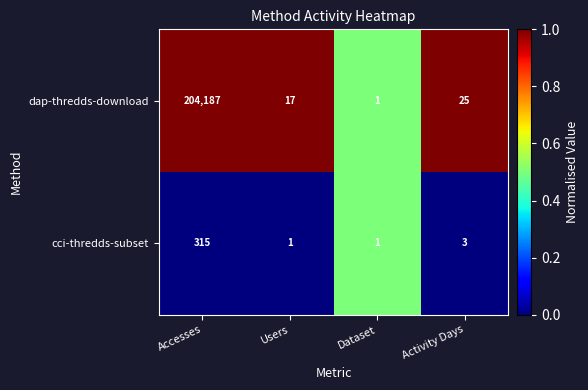

List the series in order of their overall mean, lowest first.

cci-thredds-subset, dap-thredds-download